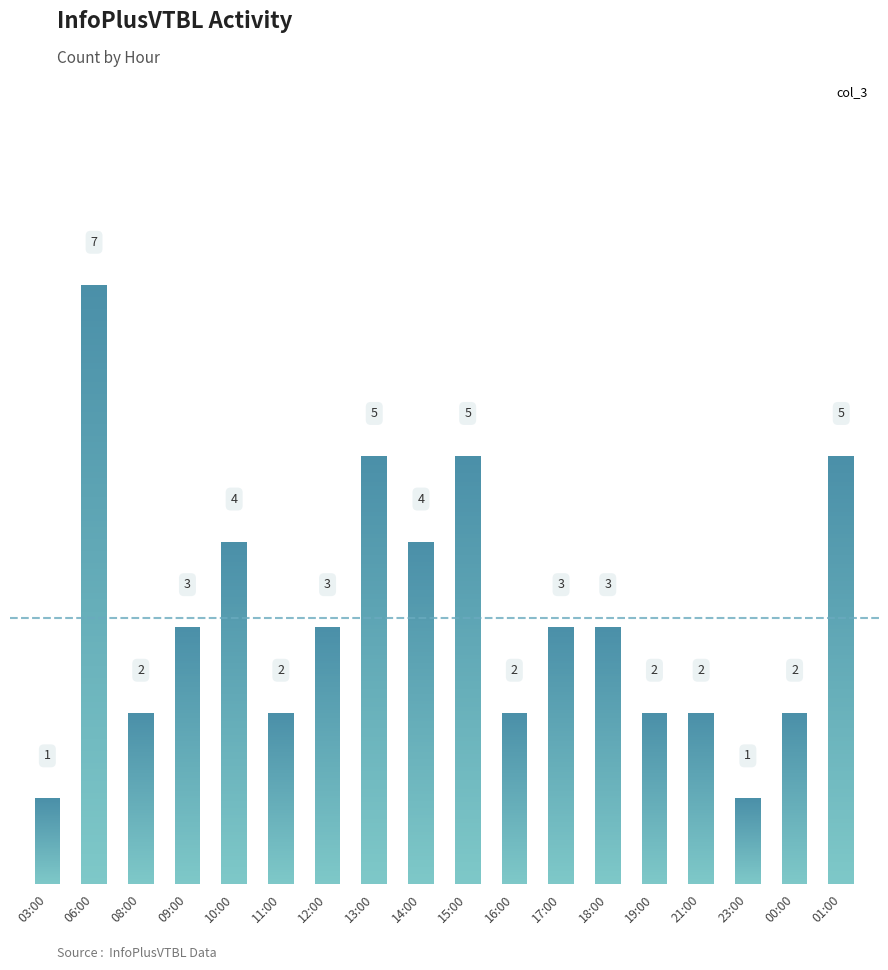

At which label does the data first exceed 3?

06:00